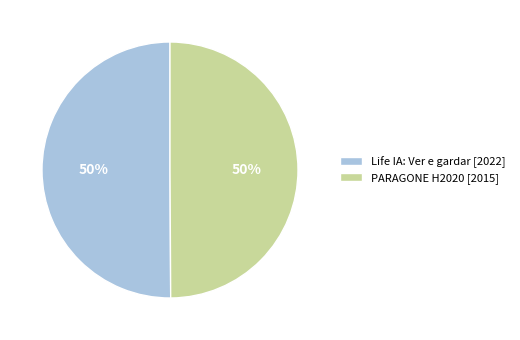

How many segments does this pie chart have?

2